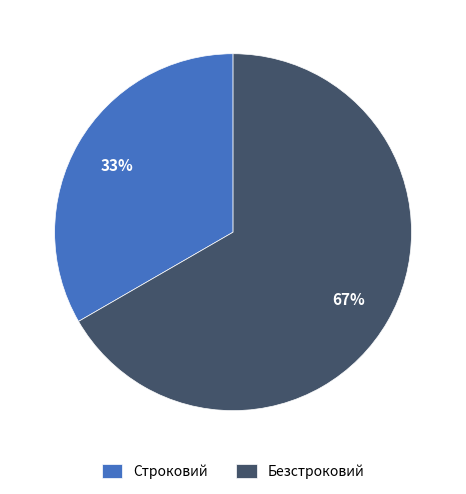

What percentage is the Строковий slice, to the nearest percent?

33%